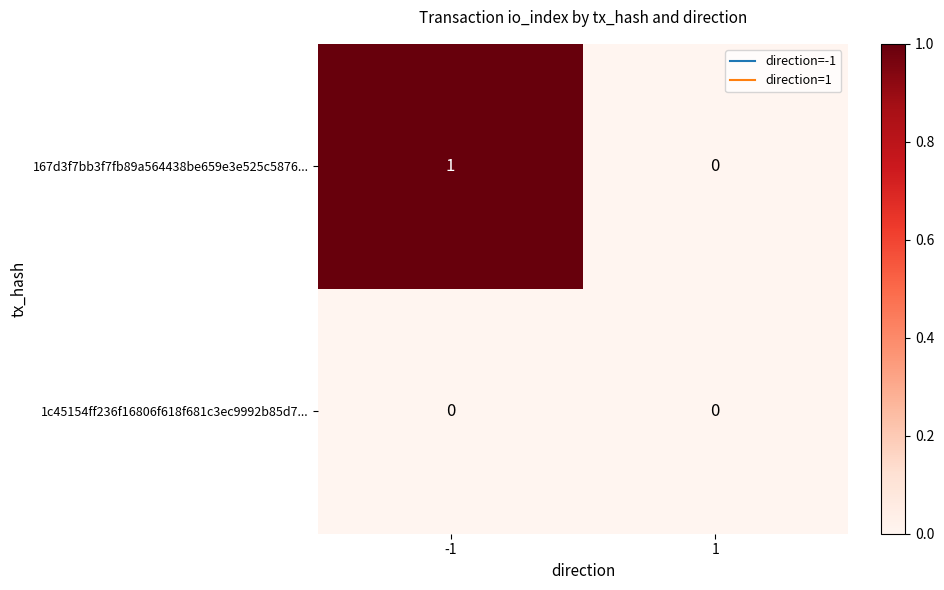

Reading left to right, transcribe all the data shown in this chart.

167d3f7bb3f7fb89a564438be659e3e525c5876...: -1=1	1=0
1c45154ff236f16806f618f681c3ec9992b85d7...: -1=0	1=0